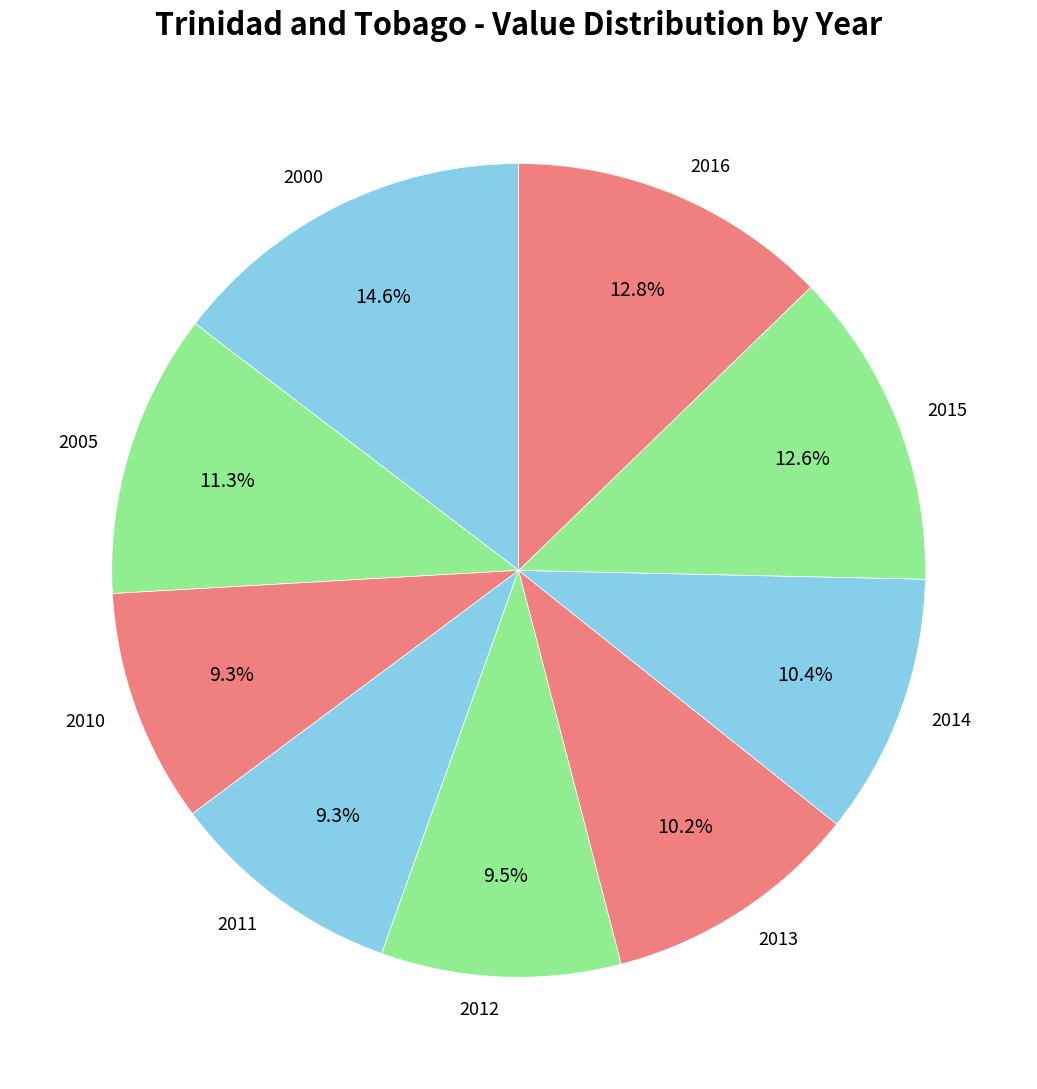

Between 2016 and 2005, which is larger?

2016